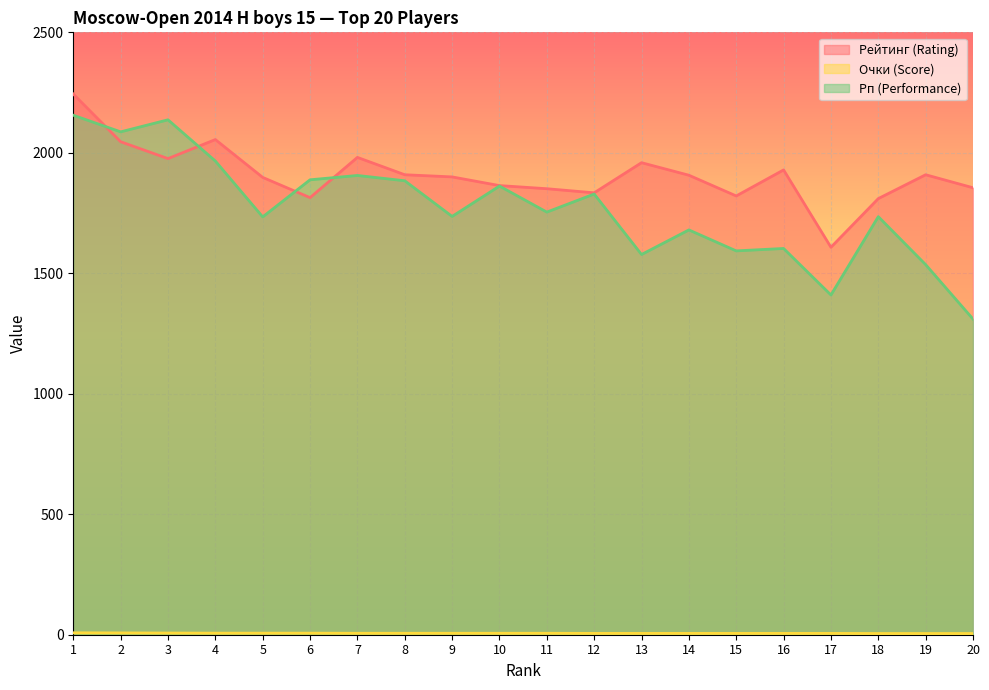

At how many categories does at least one series exceed 1185?

20